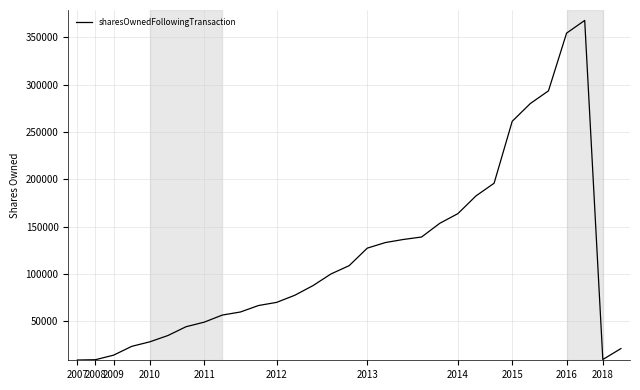

What is the difference between the maximum and minimum values?

359044